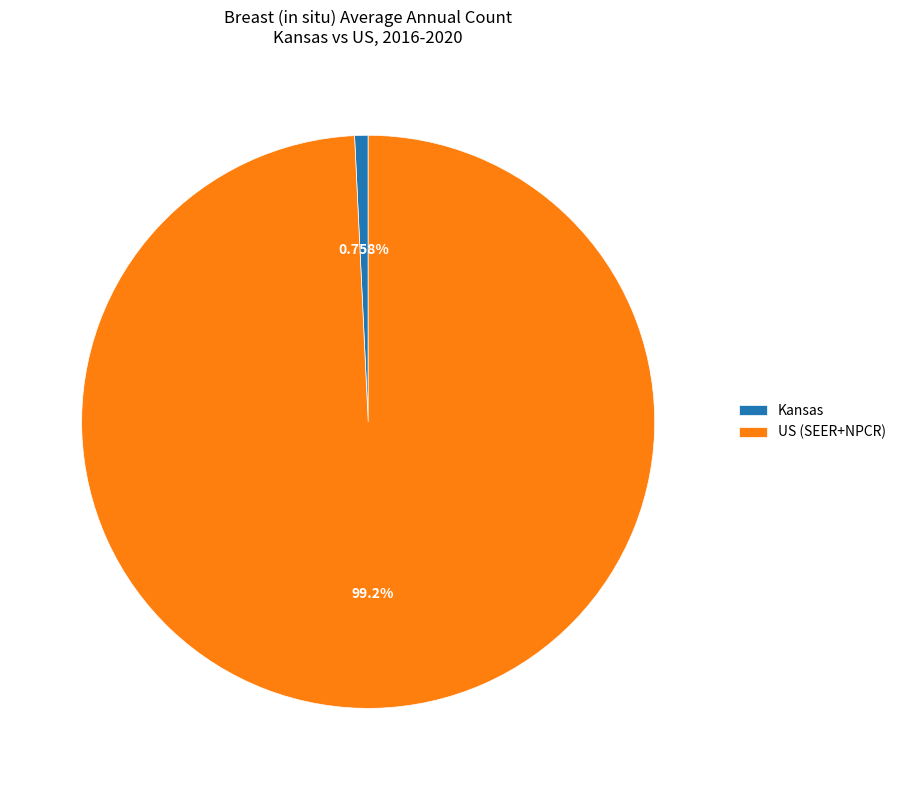

To the nearest percent, what portion does Kansas represent?

1%